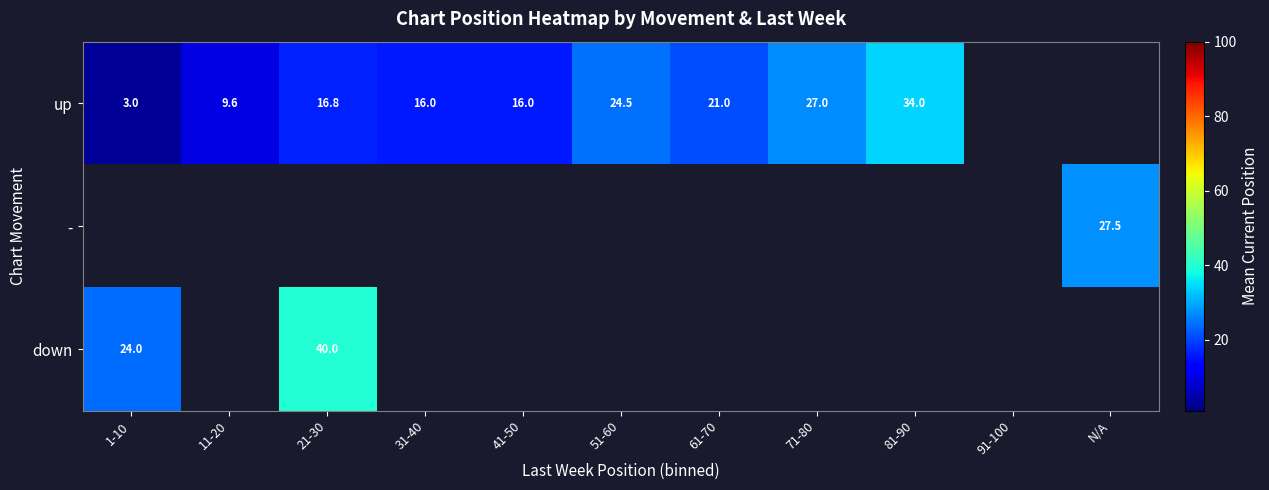

The - series shows 18.7 at N/A. True or false?

False